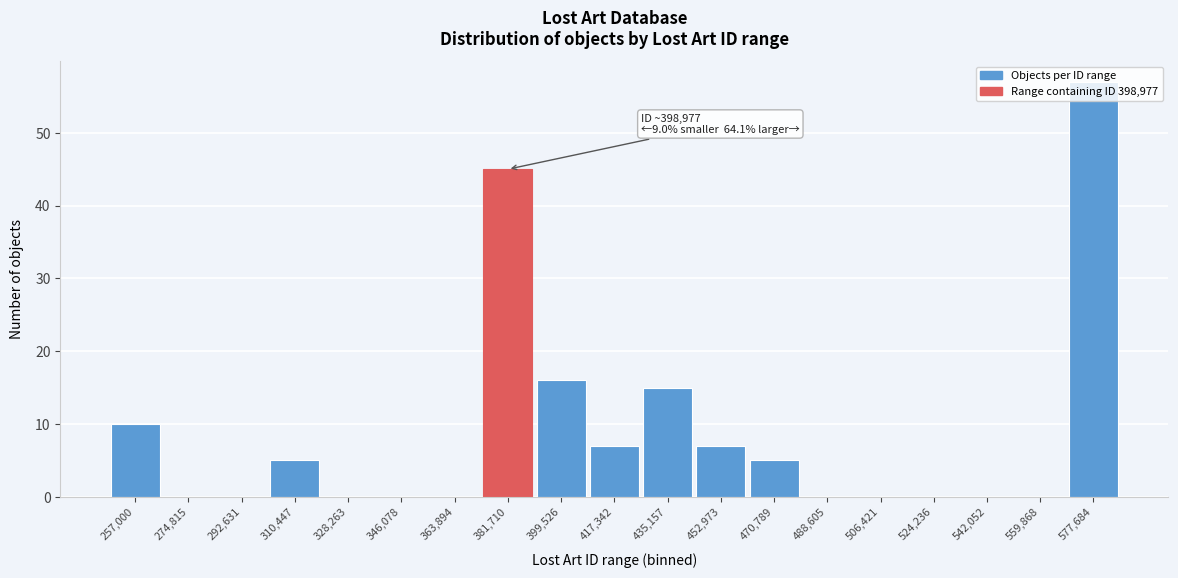

The chart shows a value of 5 at 310,447. True or false?

True